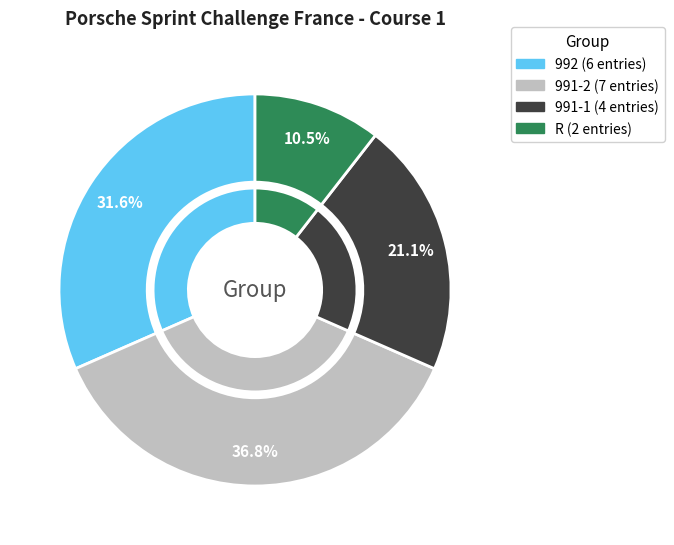

What is the smallest slice in the pie chart?

R